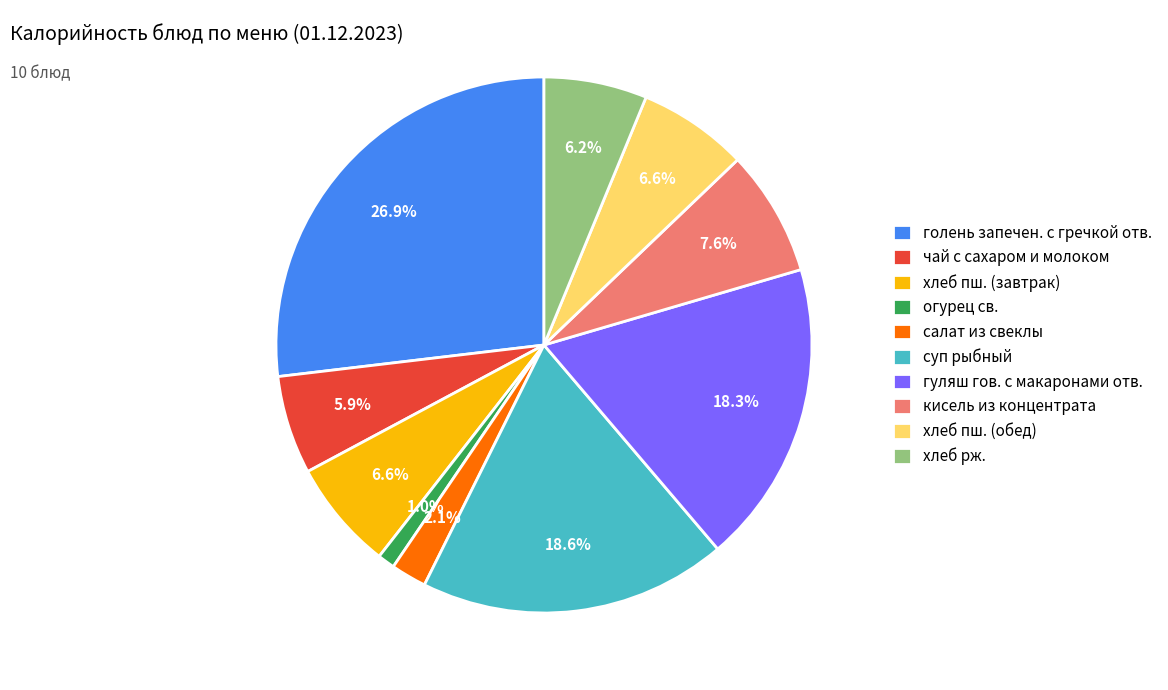

Is it true that хлеб рж. is 15% of the pie?

False